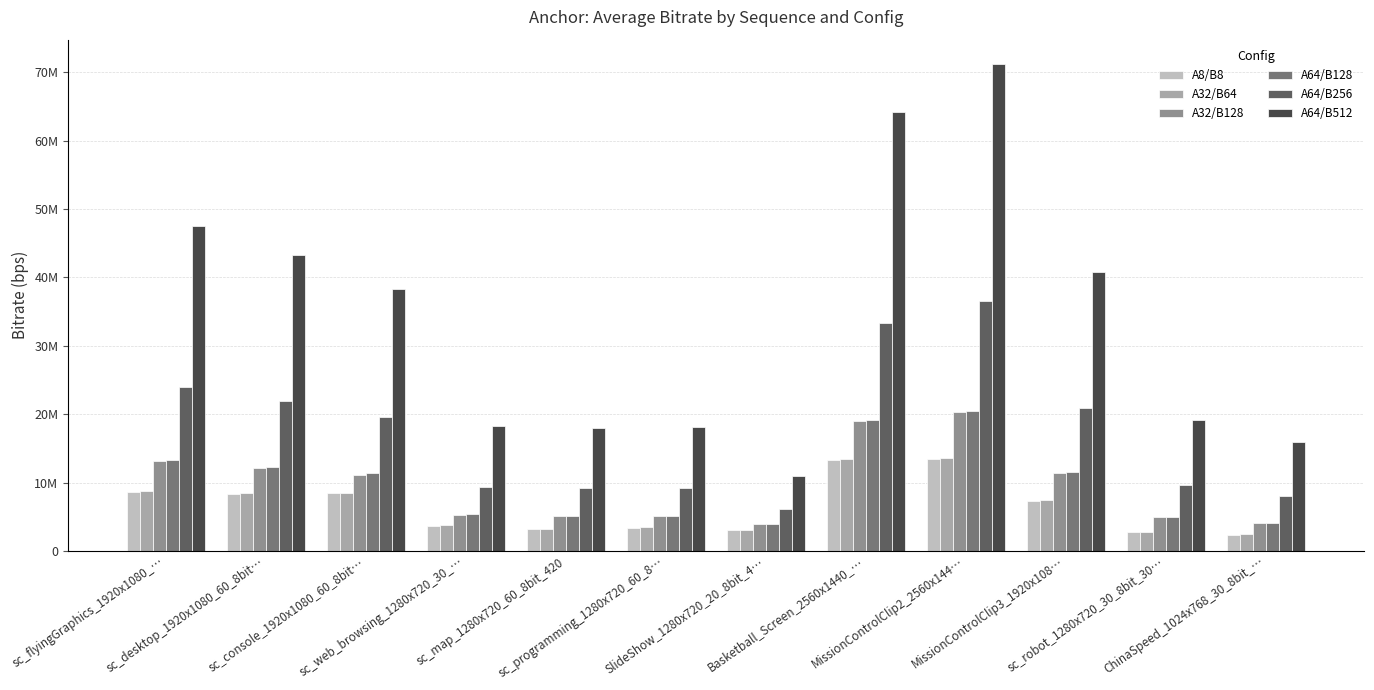

Is it true that A64/B128 equals 2380143 at MissionControlClip3_1920x108…?

False